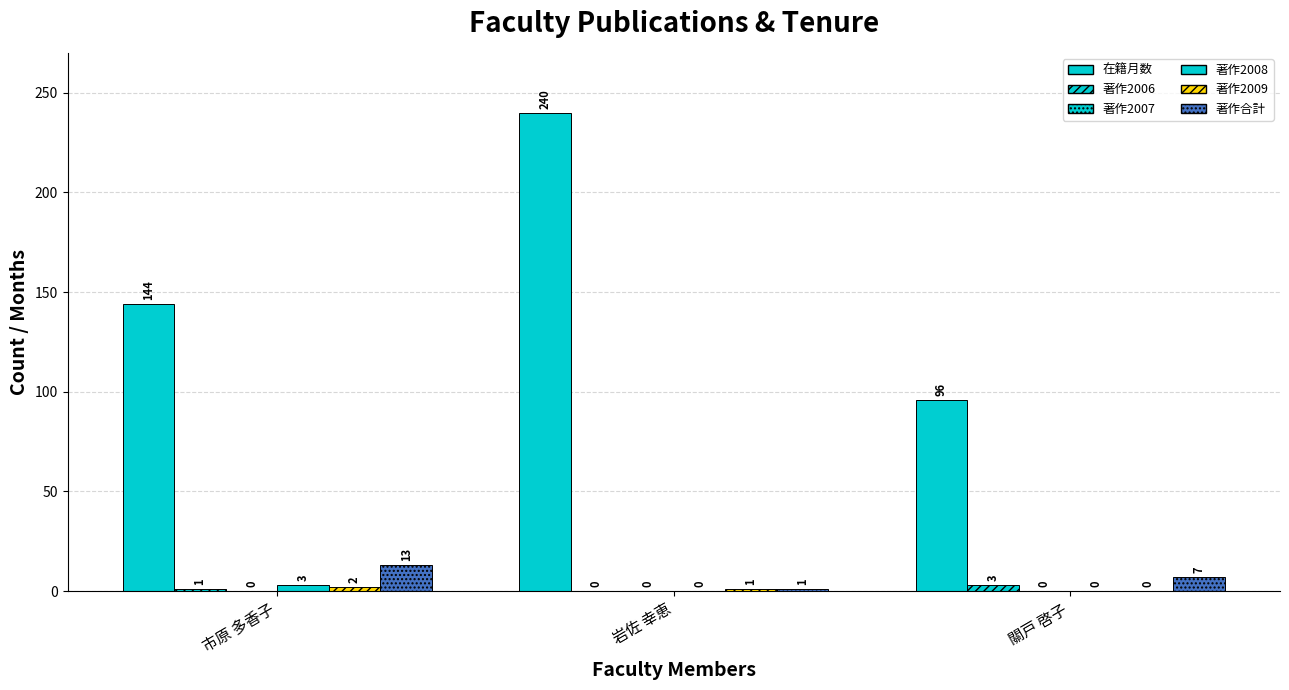

Reading left to right, what are all the values shown in this chart?

在籍月数: 144	240	96
著作2006: 1	0	3
著作2007: 0	0	0
著作2008: 3	0	0
著作2009: 2	1	0
著作合計: 13	1	7